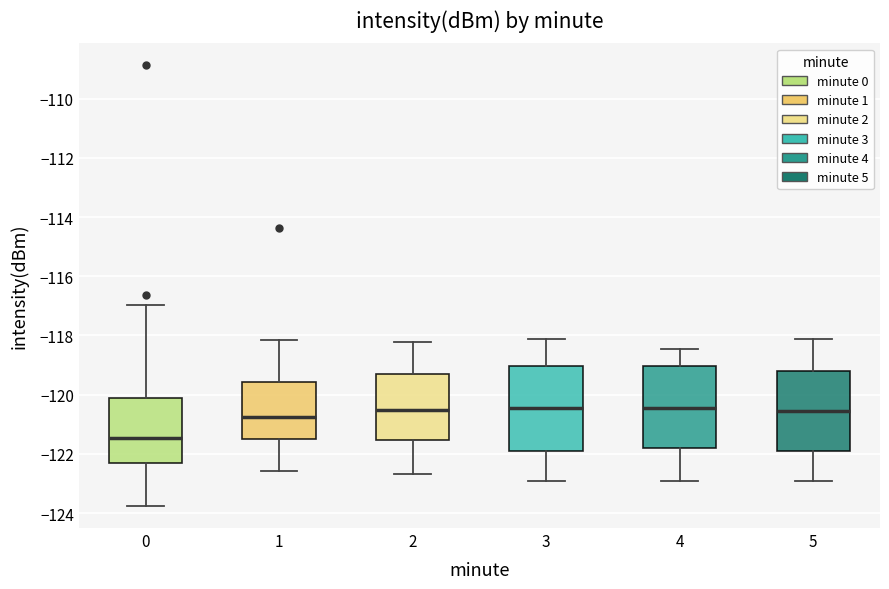

Where does the upper whisker of the box at x = 0 end on the y-axis? The values are not printed on the chart, so give them approximately, as read against the axis.

-117.0